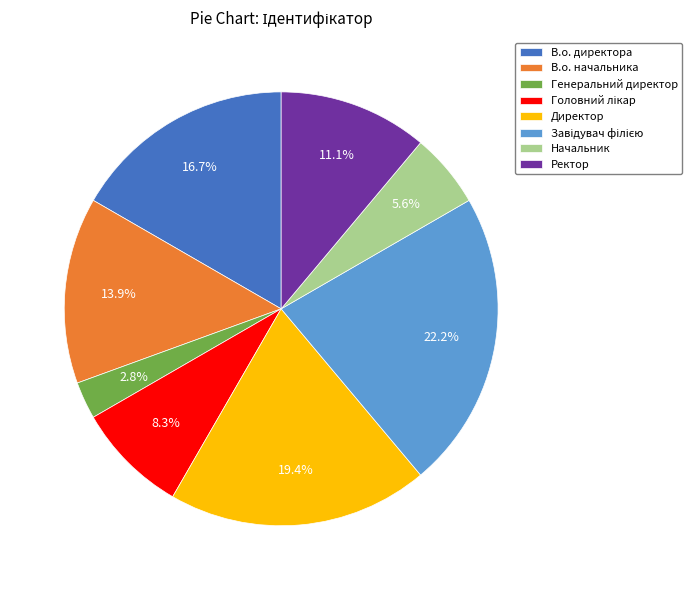

What portion of the pie excludes В.о. директора?

83.3%